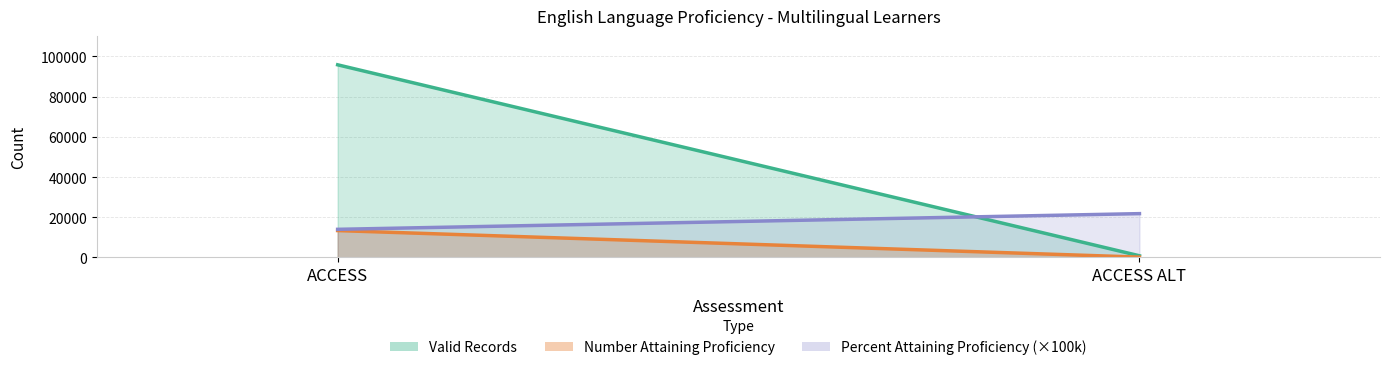

The Percent Attaining Proficiency series shows 0.1 at ACCESS. True or false?

True